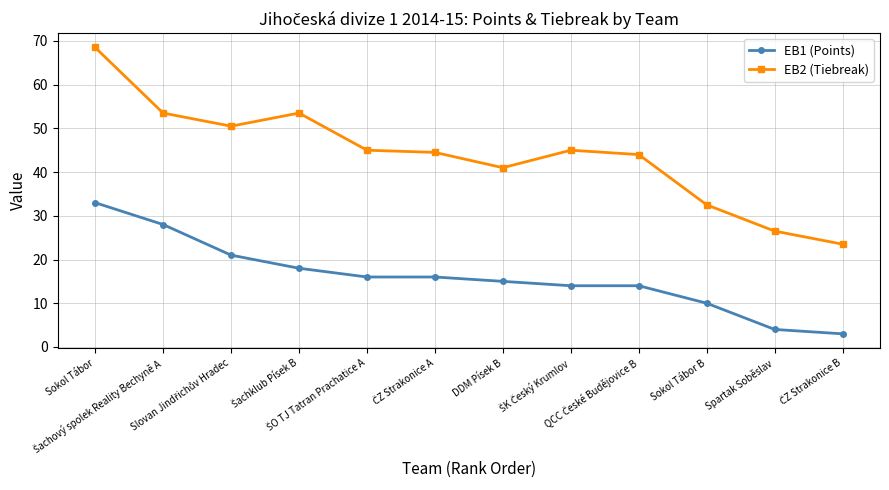

The value of EB1 (Points) at Sokol Tábor B is 10.0. True or false?

True